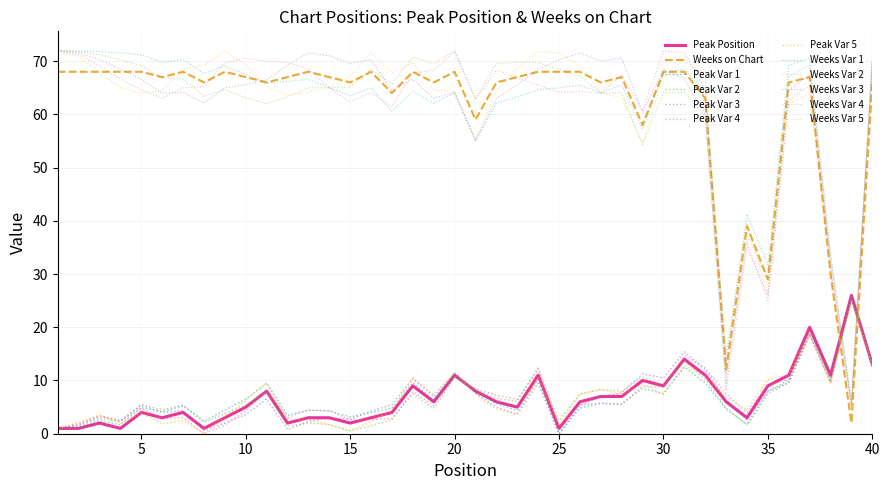

What is the difference between the maximum and minimum values in the Peak Position series?

25.0